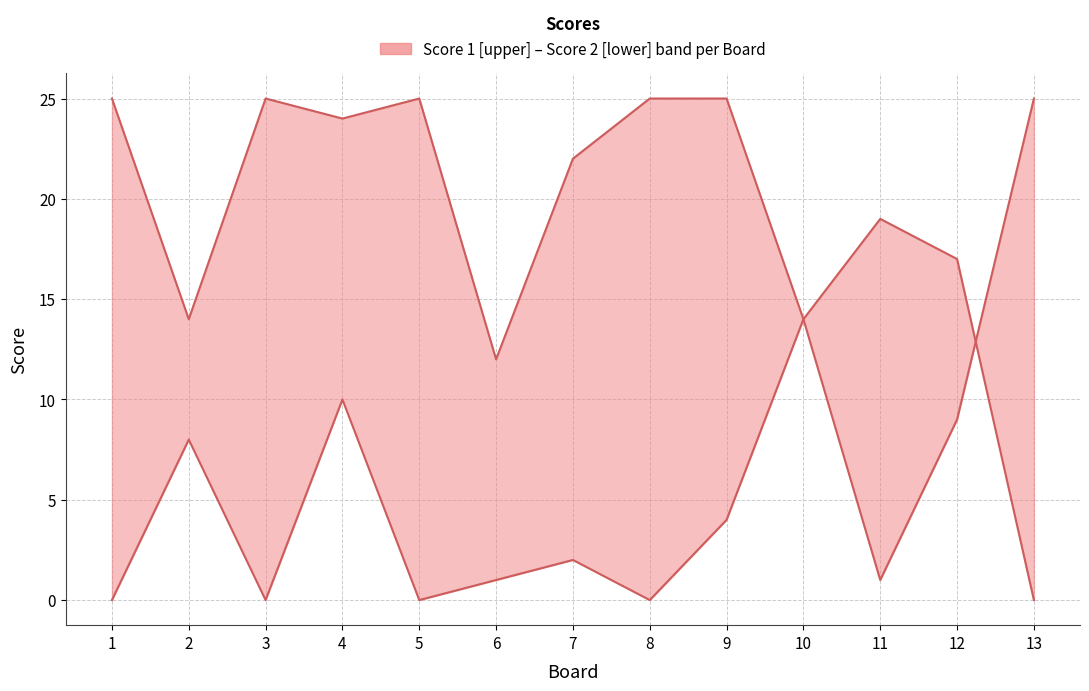

Rank the categories by Score 2 value from highest to lowest.

11, 12, 10, 4, 2, 9, 7, 6, 1, 3, 5, 8, 13